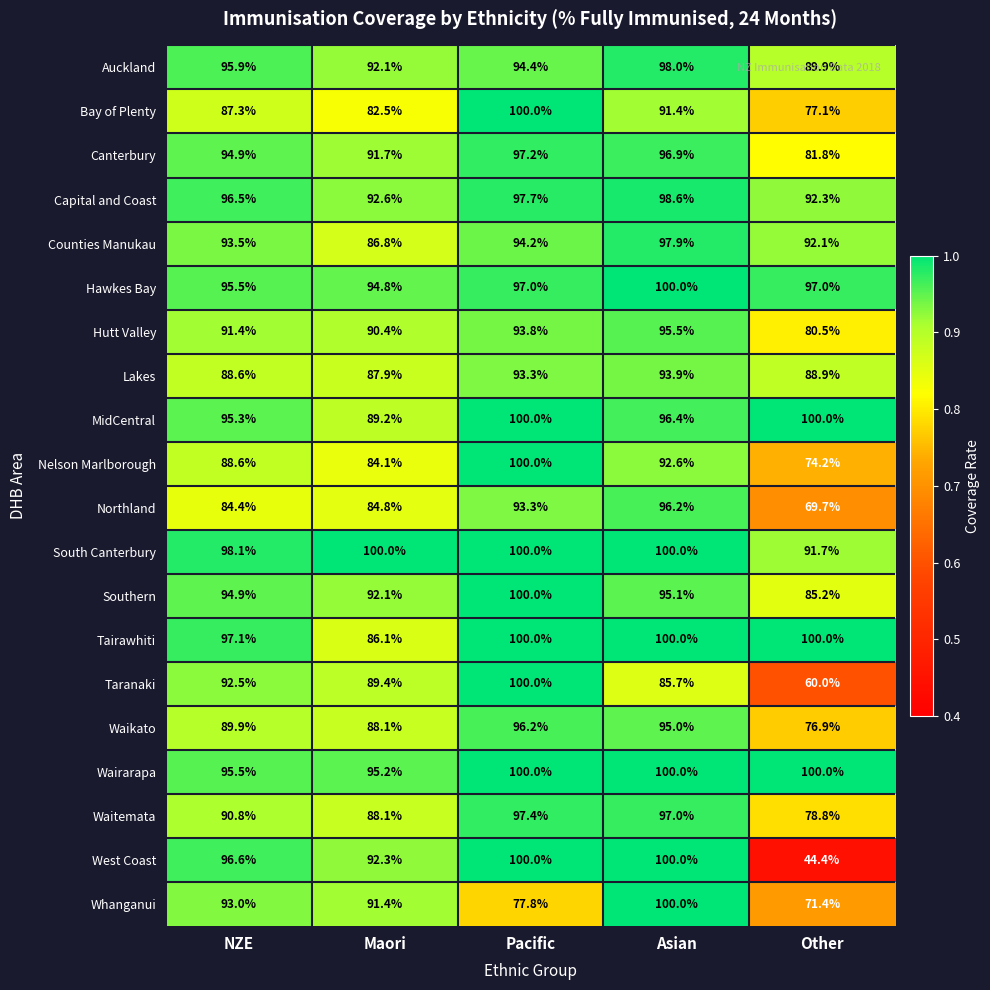

What is the smallest value displayed?

44.4